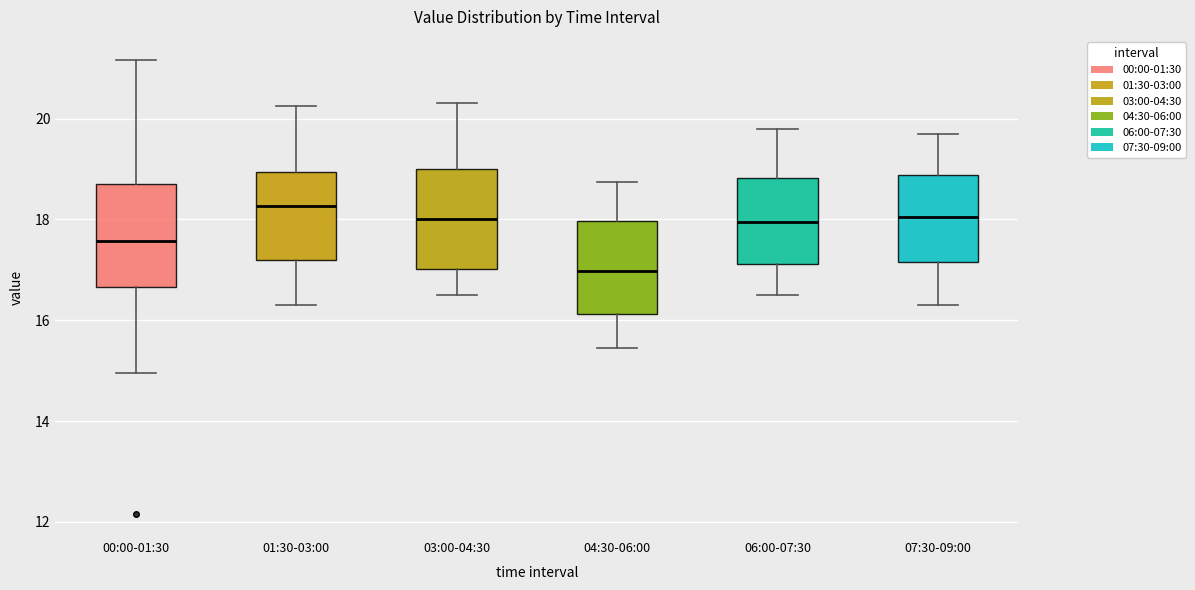

Where does the median line of the box for 03:00-04:30 sit on the y-axis? The values are not printed on the chart, so give them approximately, as read against the axis.

18.0